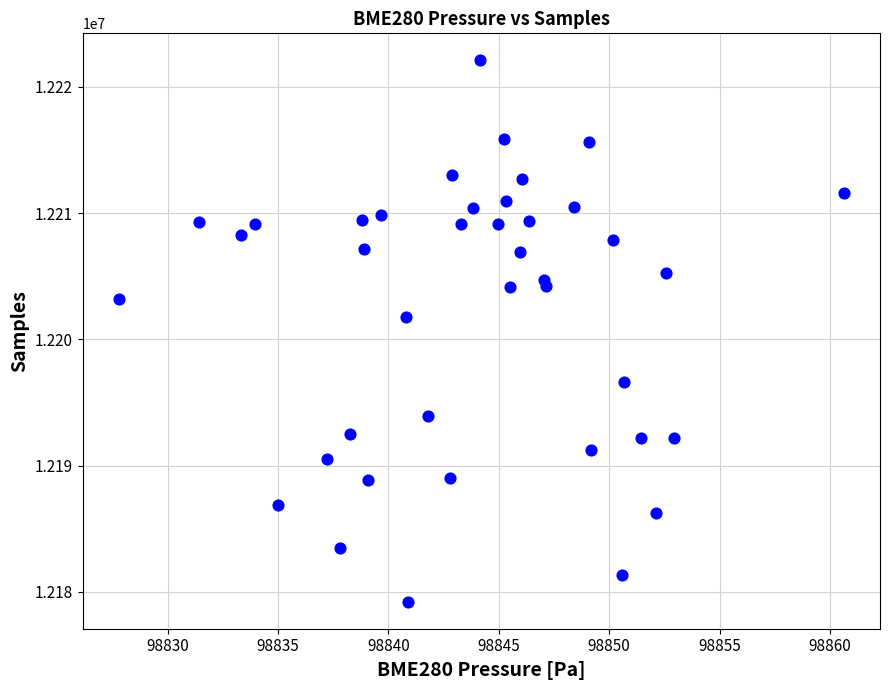

What Y value in the scatter plot is closest to 12200662?

12201755